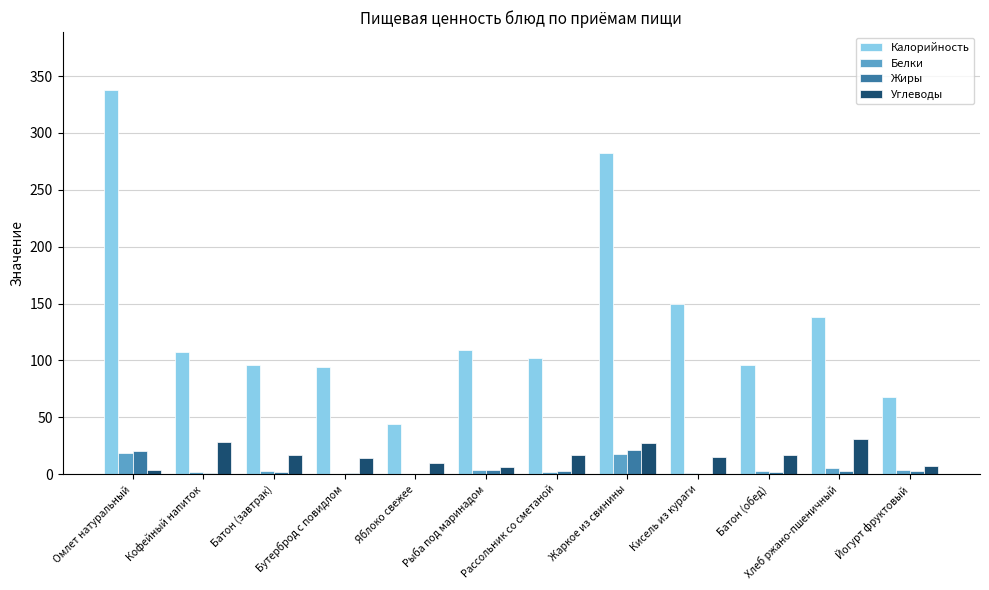

At which category is the sum across all series the highest?

Омлет натуральный